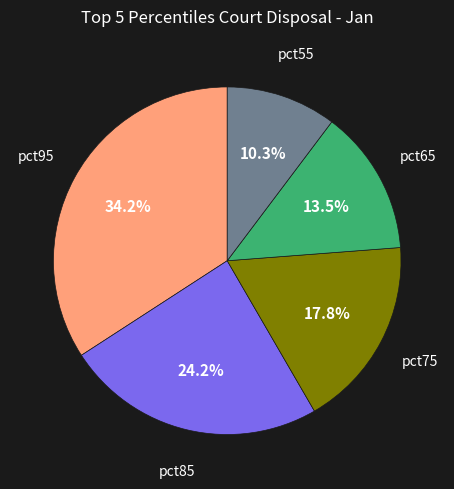

Does any single category account for the majority?

No